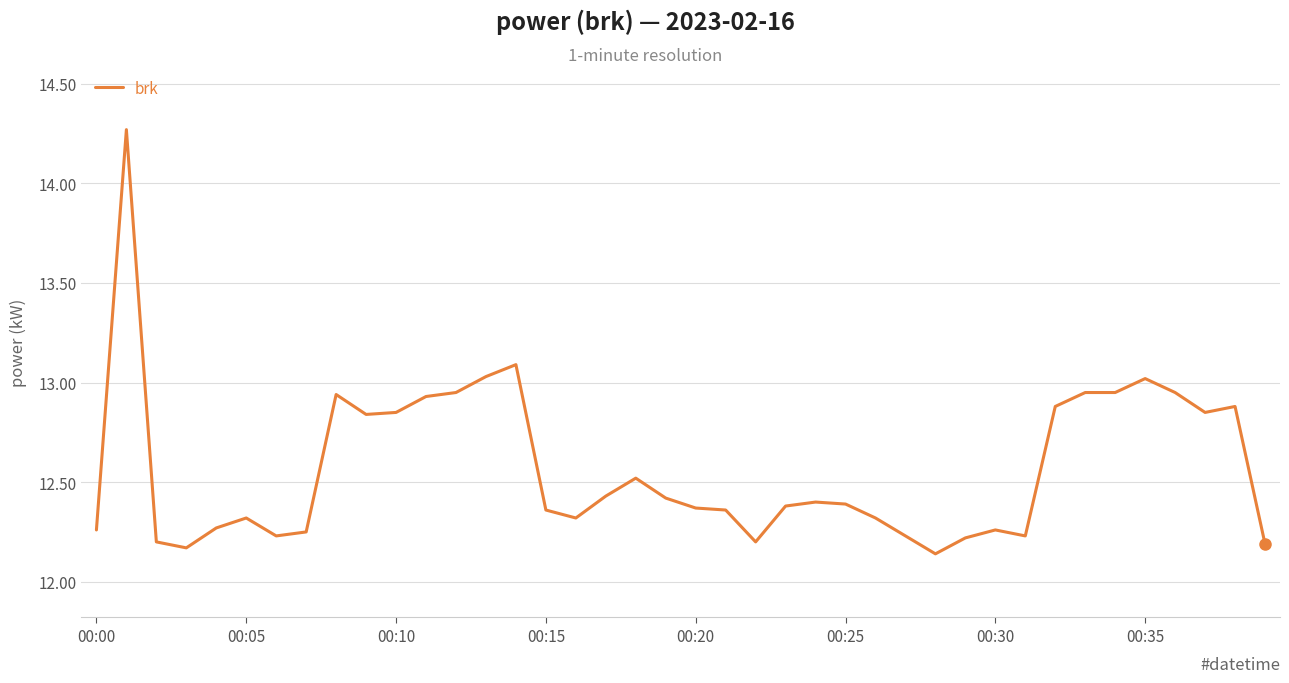

How many lines are shown in the chart?

1